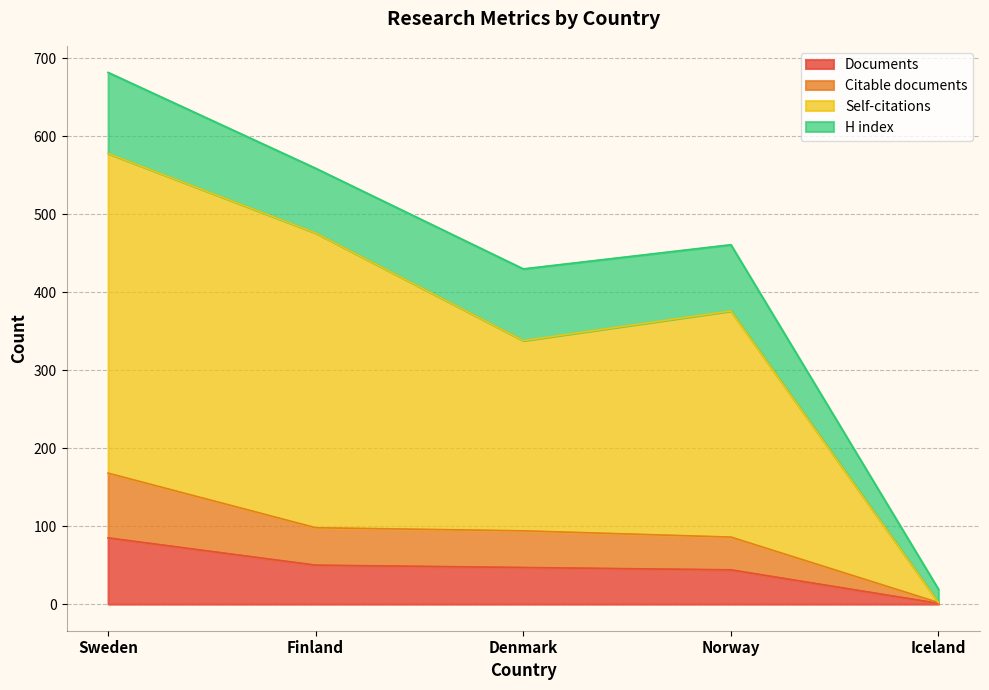

True or false: Citations and Self-citations intersect in this chart.

False